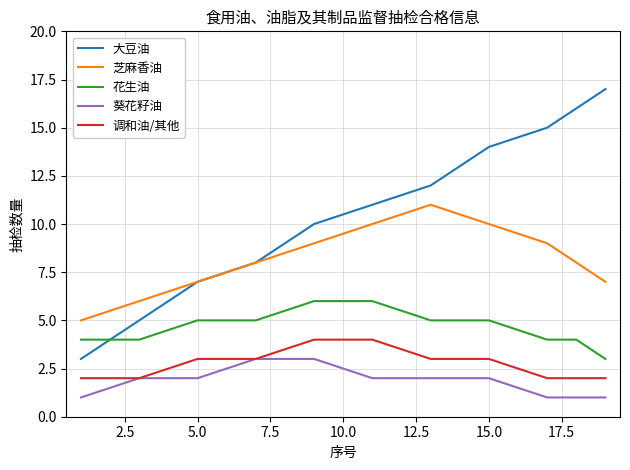

List the series in order of their peak value, lowest first.

葵花籽油, 调和油/其他, 花生油, 芝麻香油, 大豆油